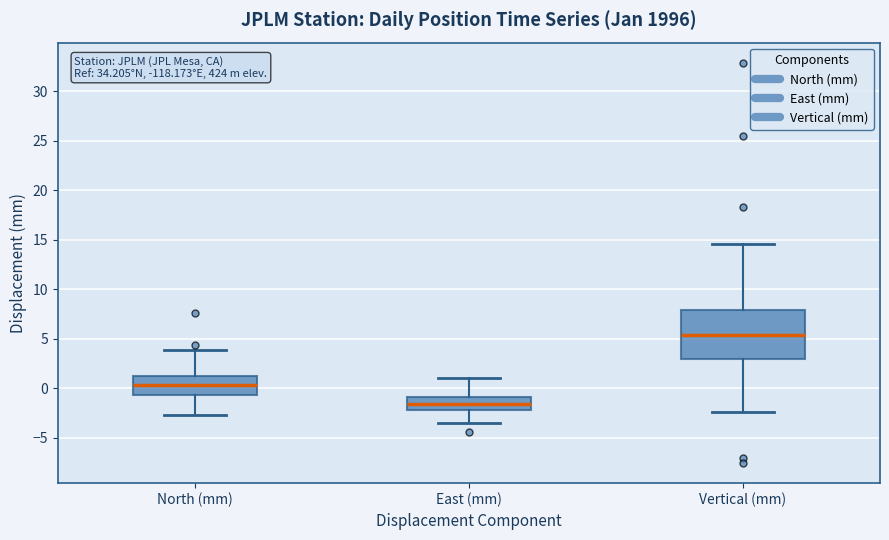

Comparing the boxes themselves (not the whiskers), which one is the tallest?

Vertical (mm)